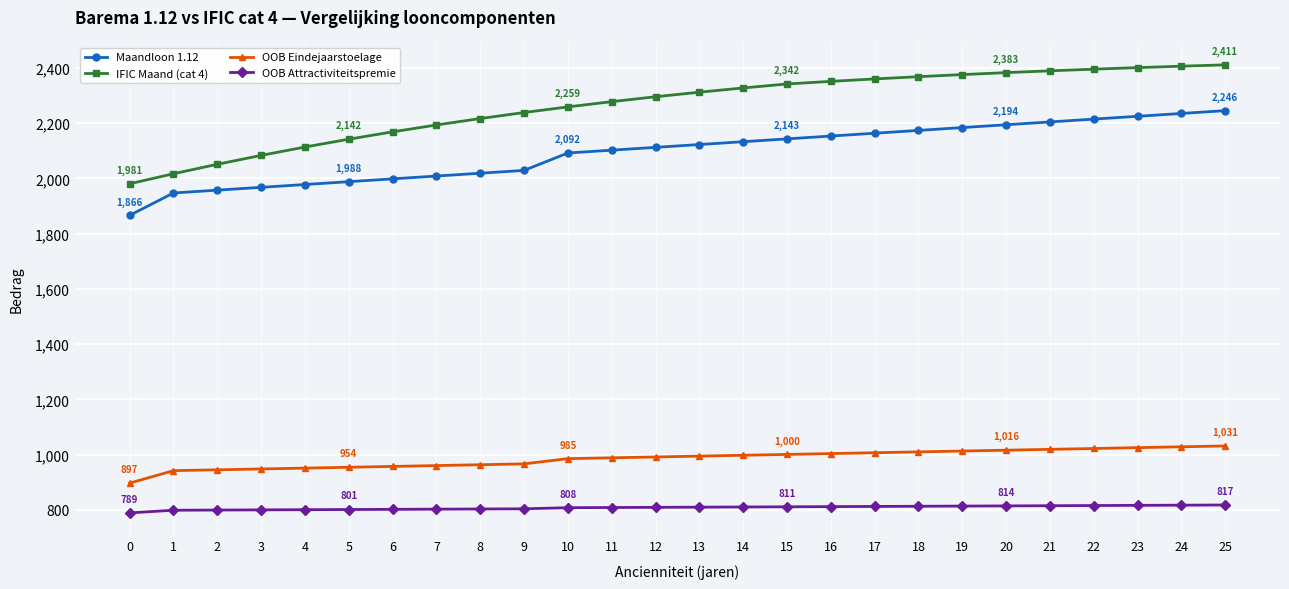

How many lines are shown in the chart?

4